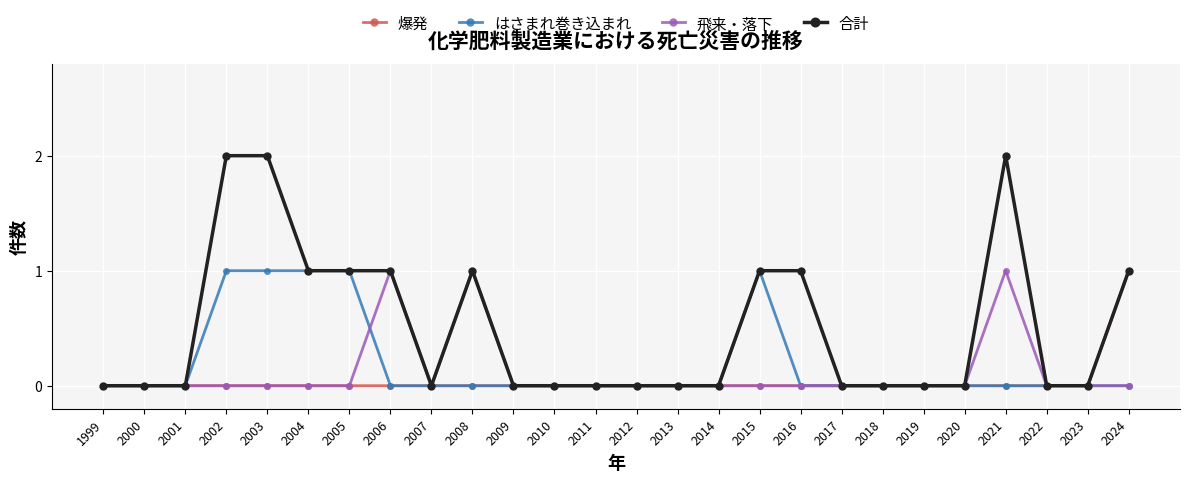

What is the difference between the maximum and minimum values in the 爆発 series?

1